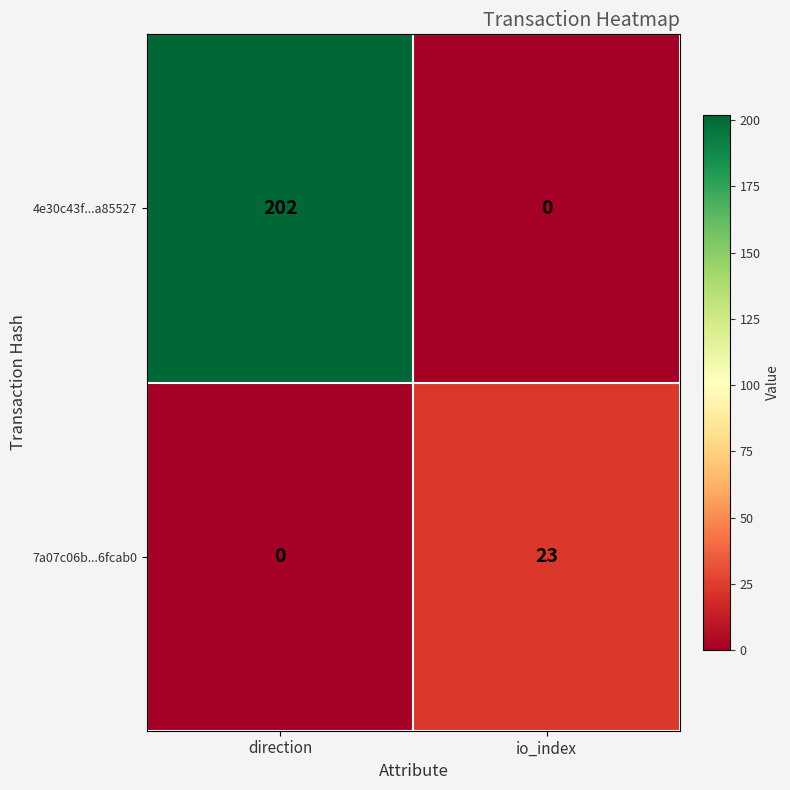

At which category is the sum across all series the highest?

direction